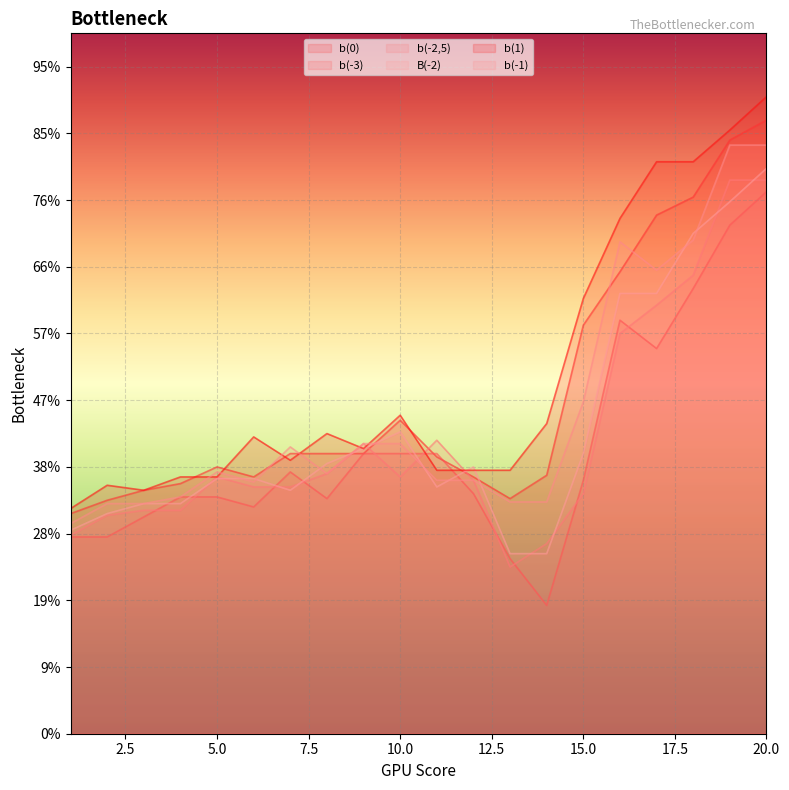

What are all the series names shown in the legend?

b(0), b(-3), b(-2,5), B(-2), b(1), b(-1)